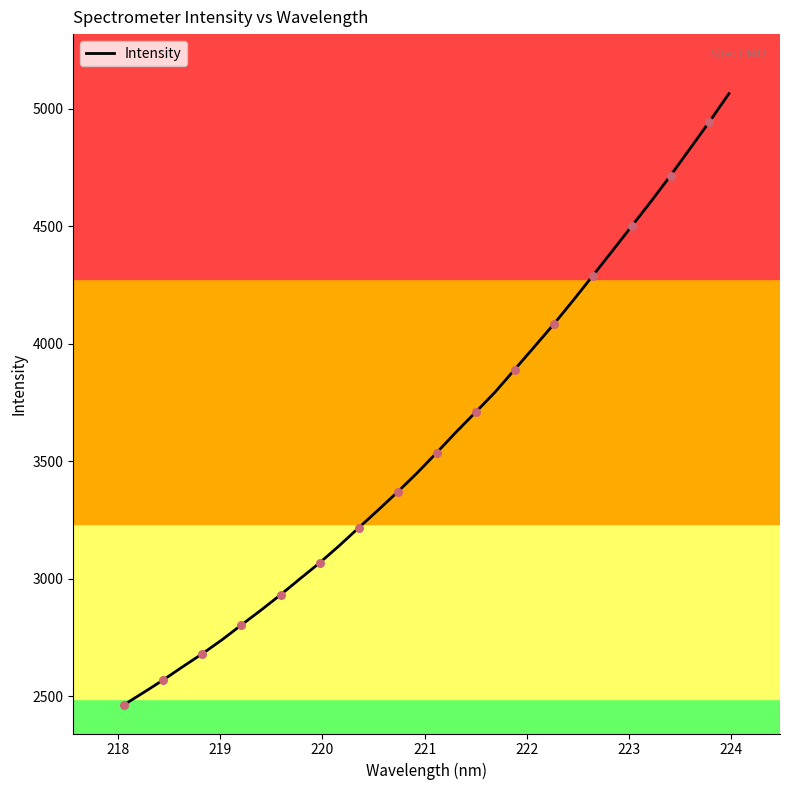

How many lines are shown in the chart?

1